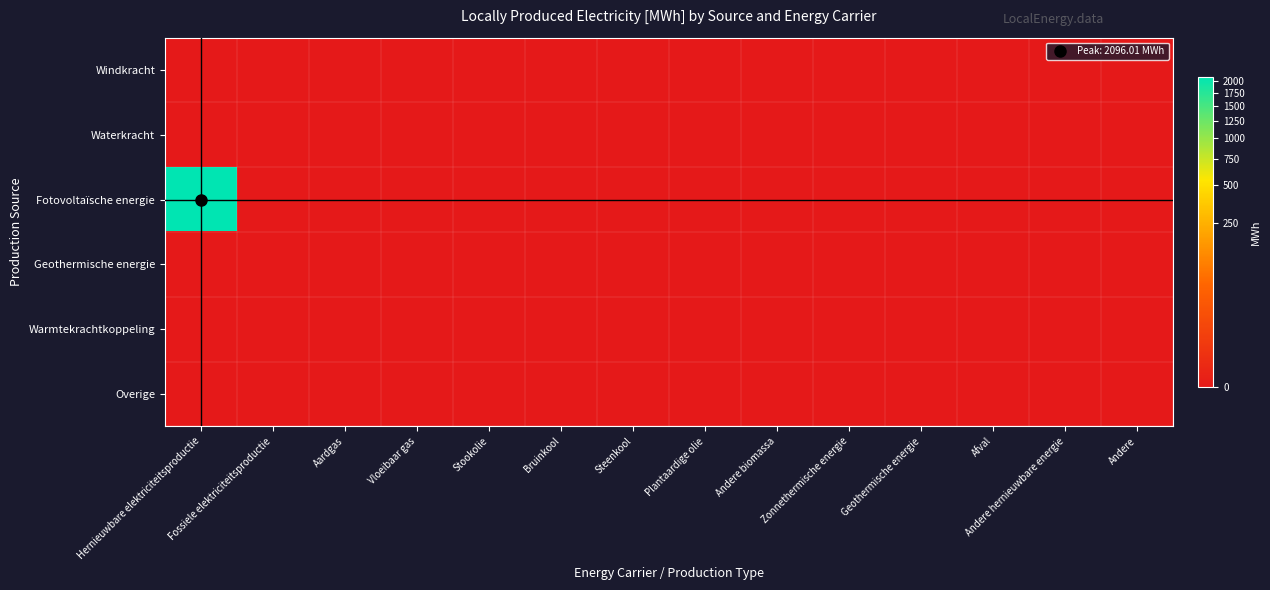

What is the greatest value displayed?

2096.0